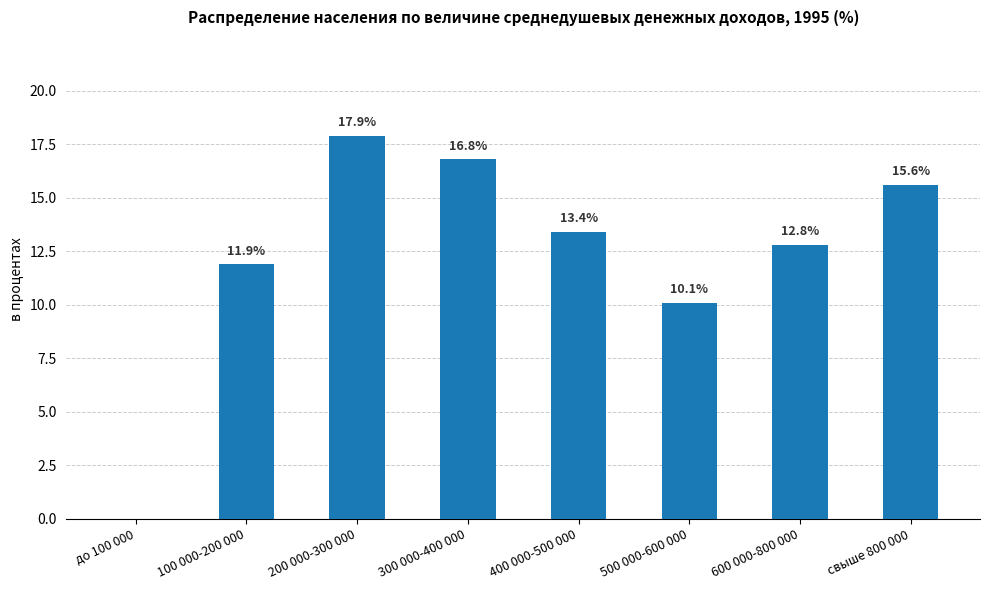

Where is the data nearest to the value 8?

500 000-600 000